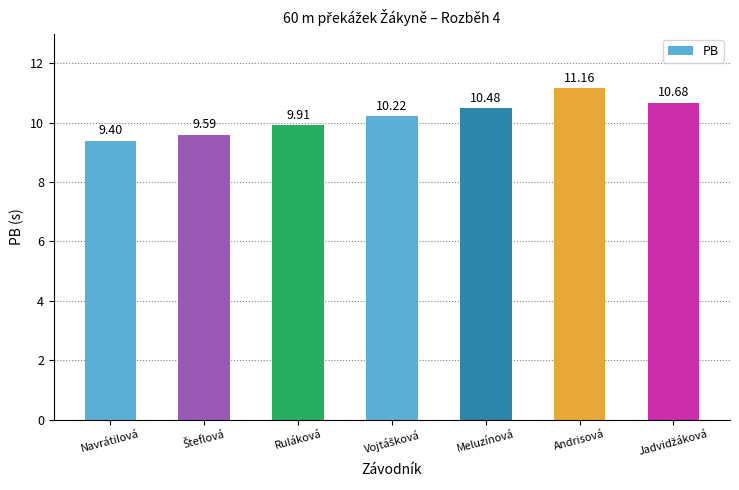

What is the label of the 7th bar from the right?

Navrátilová